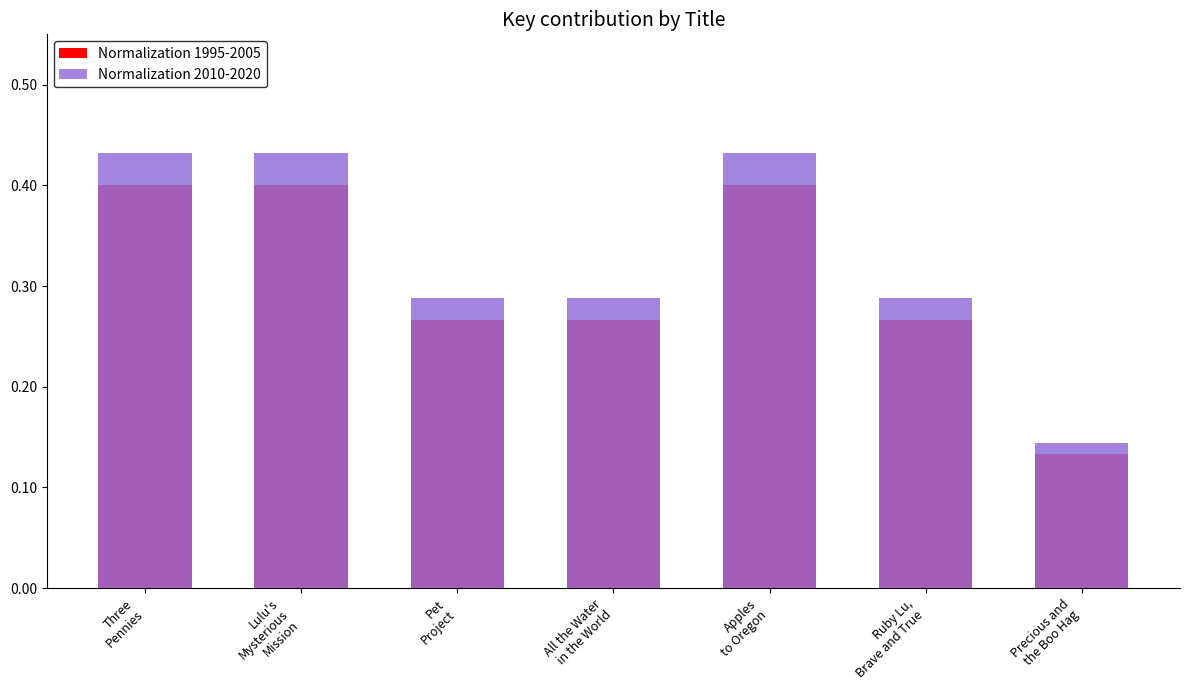

Reading right to left, what are all the values shown in this chart?

Normalization 1995-2005: 0.1	0.3	0.4	0.3	0.3	0.4	0.4
Normalization 2010-2020: 0.1	0.3	0.4	0.3	0.3	0.4	0.4